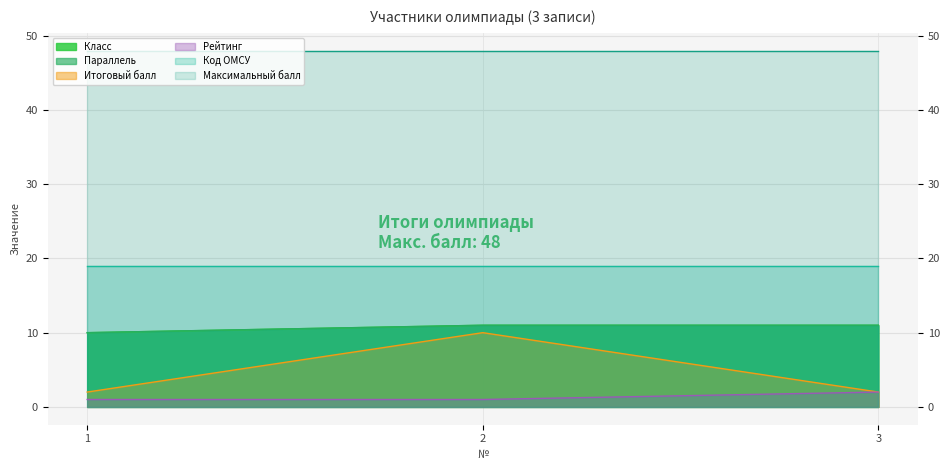

Which has a higher value, 3 or 2?

3